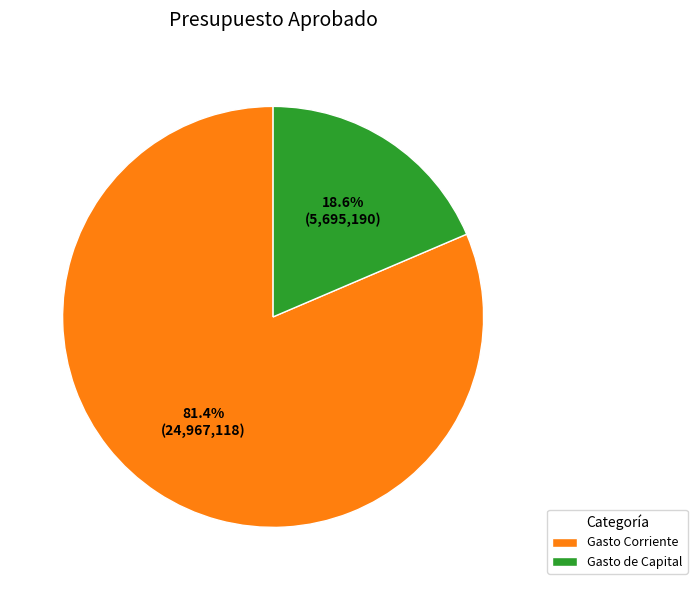

Which category has the smallest portion of the pie?

Gasto de Capital